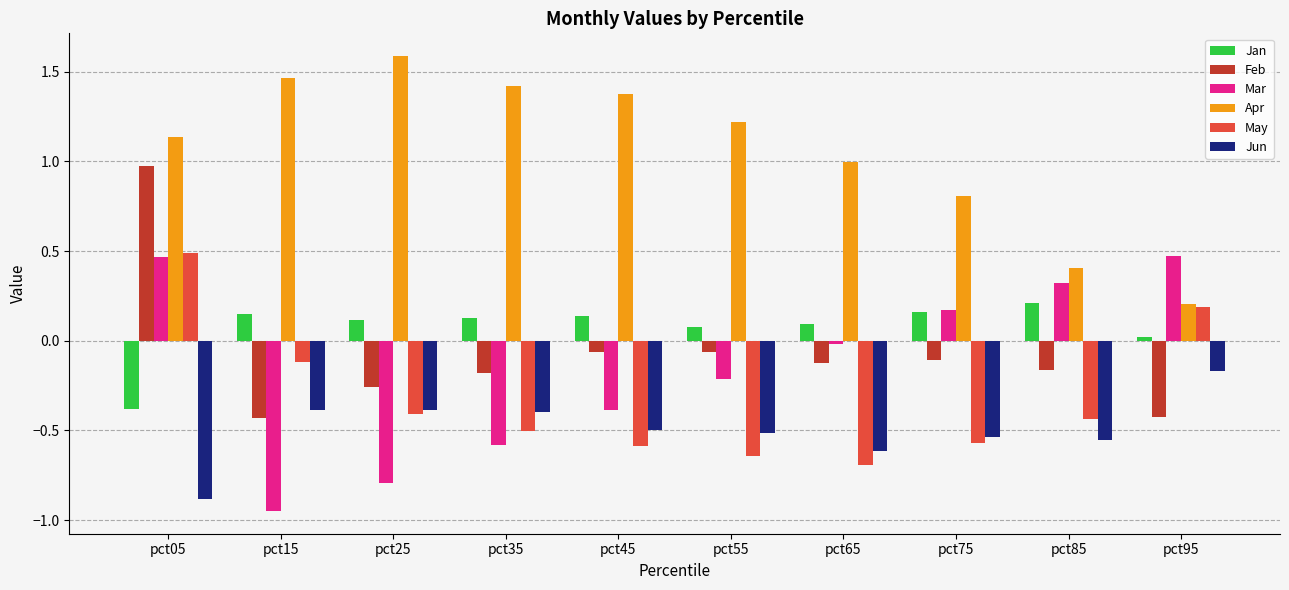

Does the chart contain any negative values?

Yes